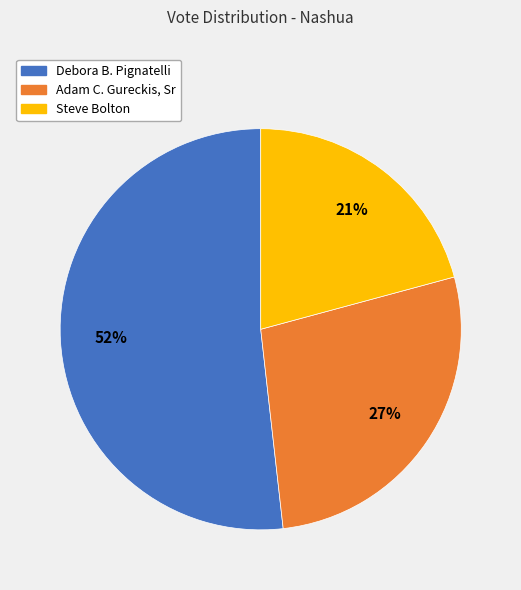

How many slices are in this pie chart?

3